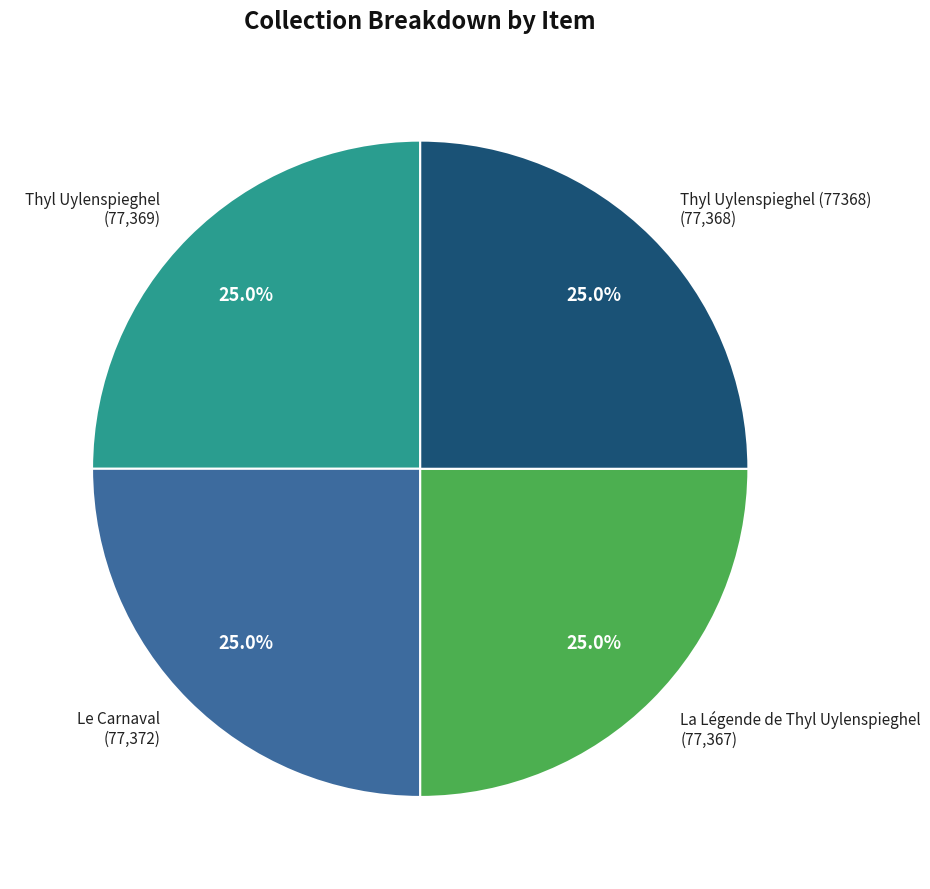

What is the ratio of the value at Le Carnaval (77,372) to the value at Thyl Uylenspieghel (77,369)?

1.0